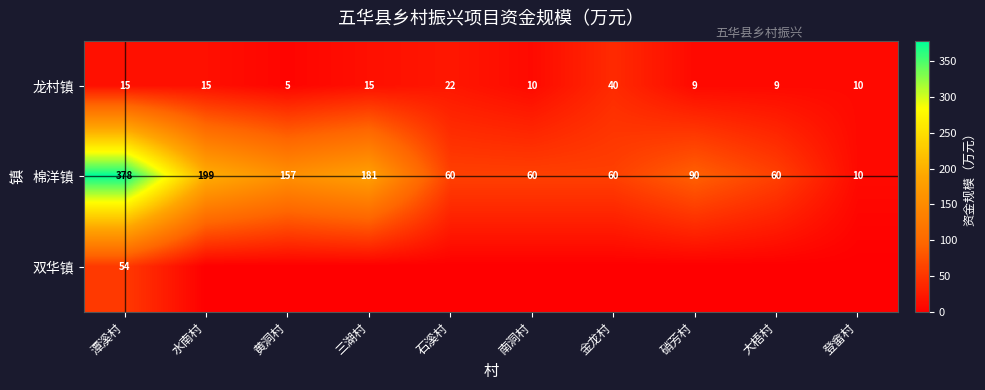

Is the value of 棉洋镇 at 大梧村 greater than the value of 龙村镇 at 黄洞村?

Yes